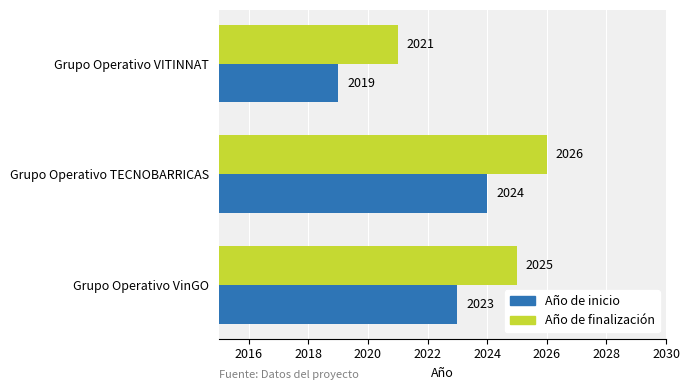

Read the Año de inicio value at Grupo Operativo TECNOBARRICAS.

2024